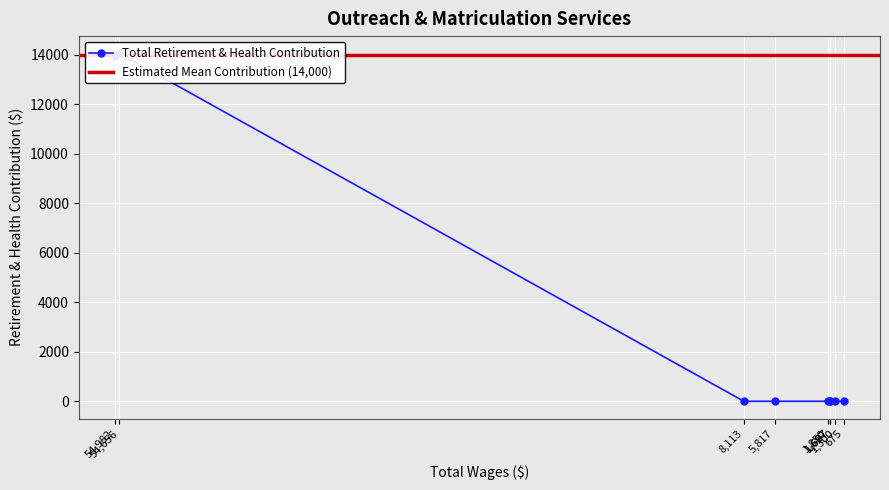

Where is the data nearest to the value 7021?

54982.0